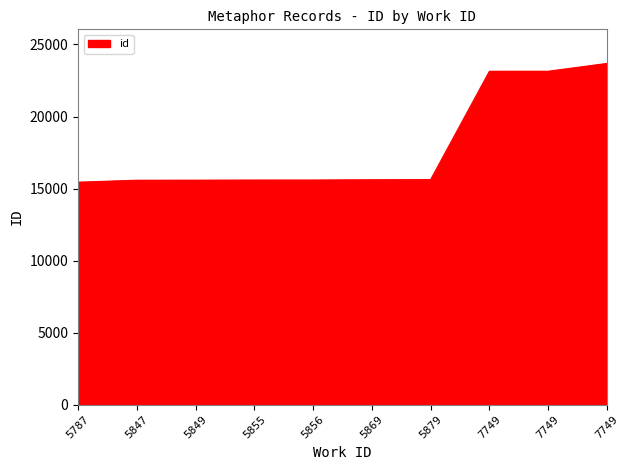

How many lines are shown in the chart?

1